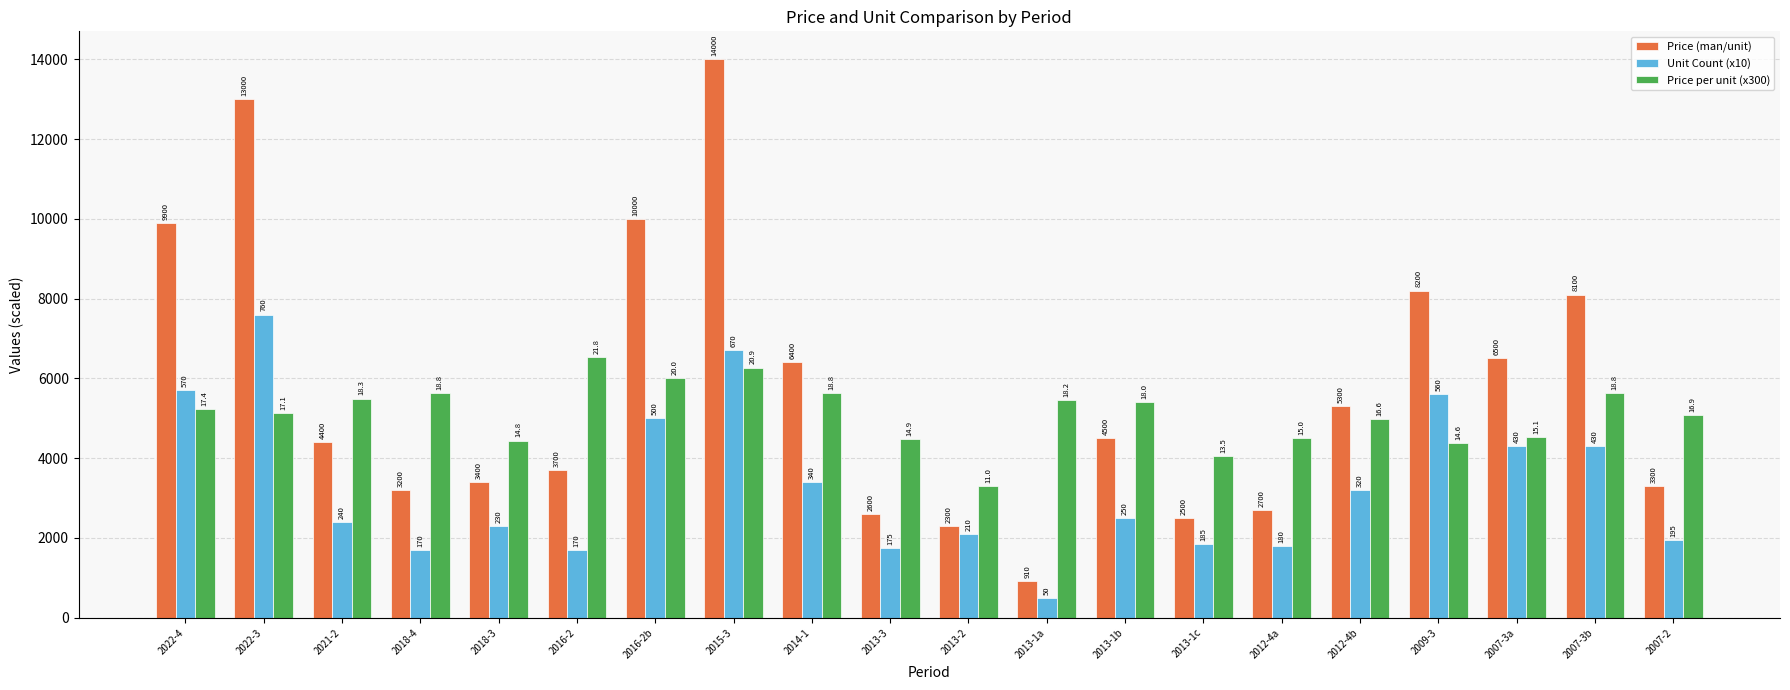

The Price (man/unit) series shows 1318 at 2012-4b. True or false?

False